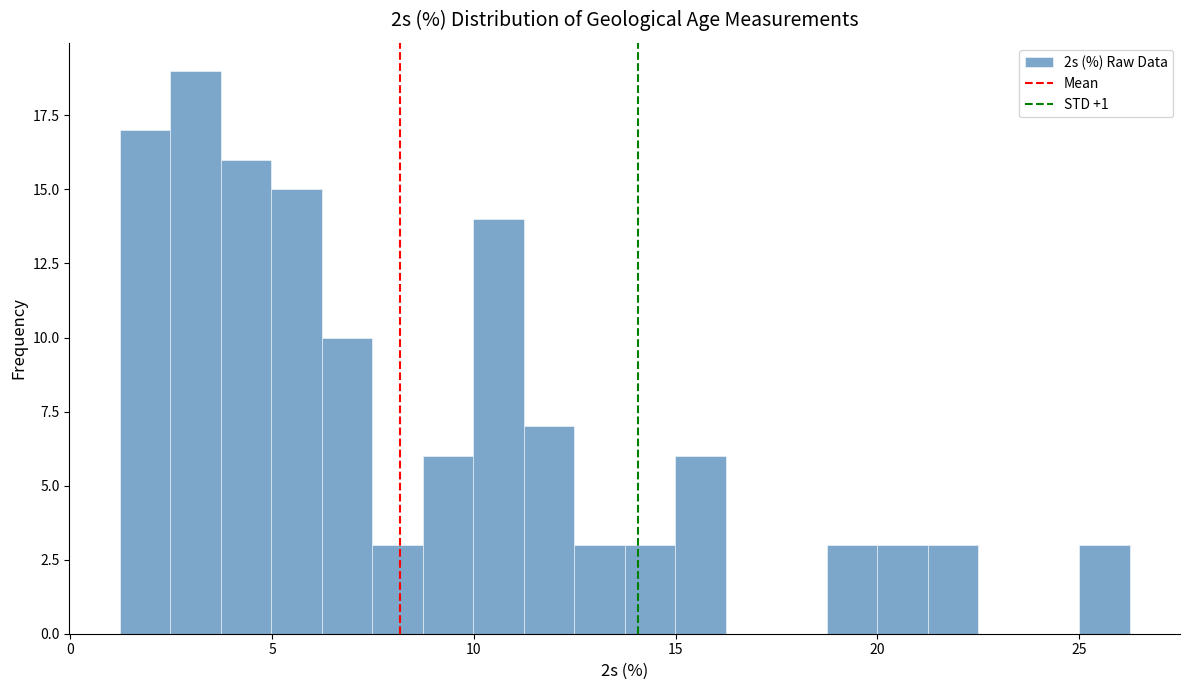

Around what value on the x-axis is the tallest bar? Give the approximate position of its centre, as read against the axis.

3.0